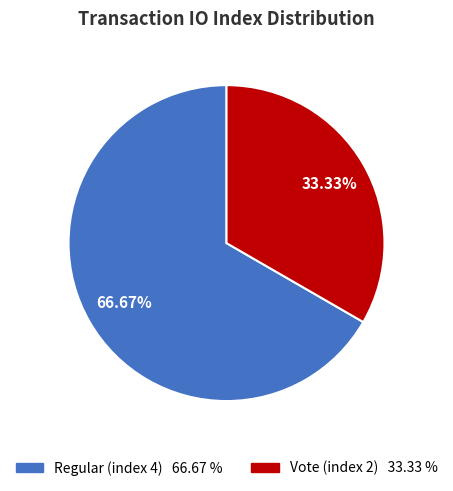

To the nearest percent, what is the combined percentage of Vote (index 2) and Regular (index 4)?

100%